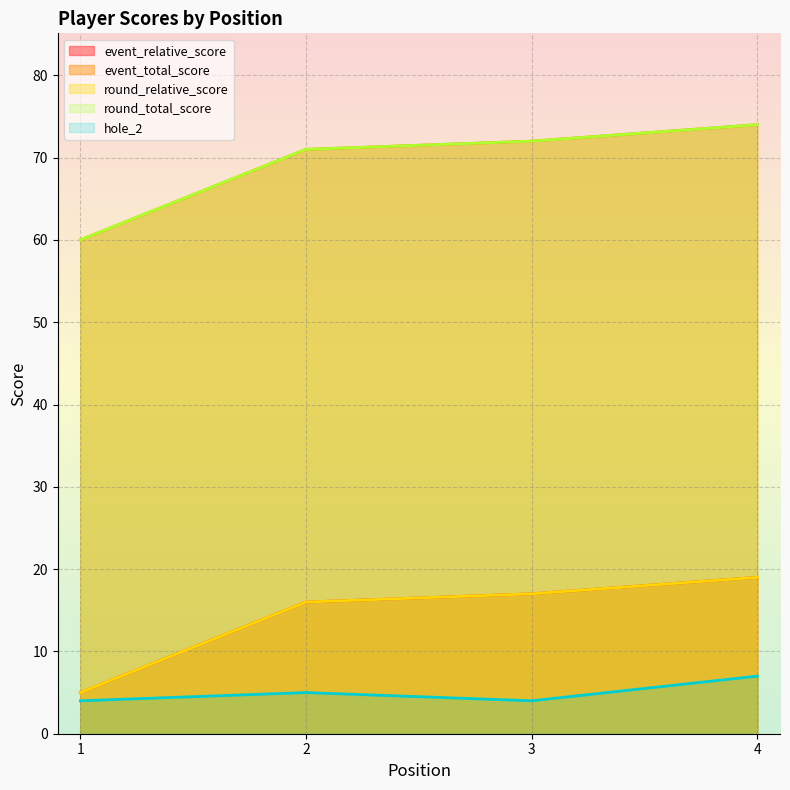

Which category has the highest value across all series?

4